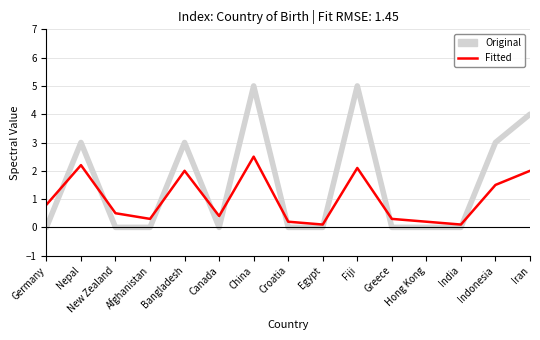

At which category is the sum across all series the highest?

China